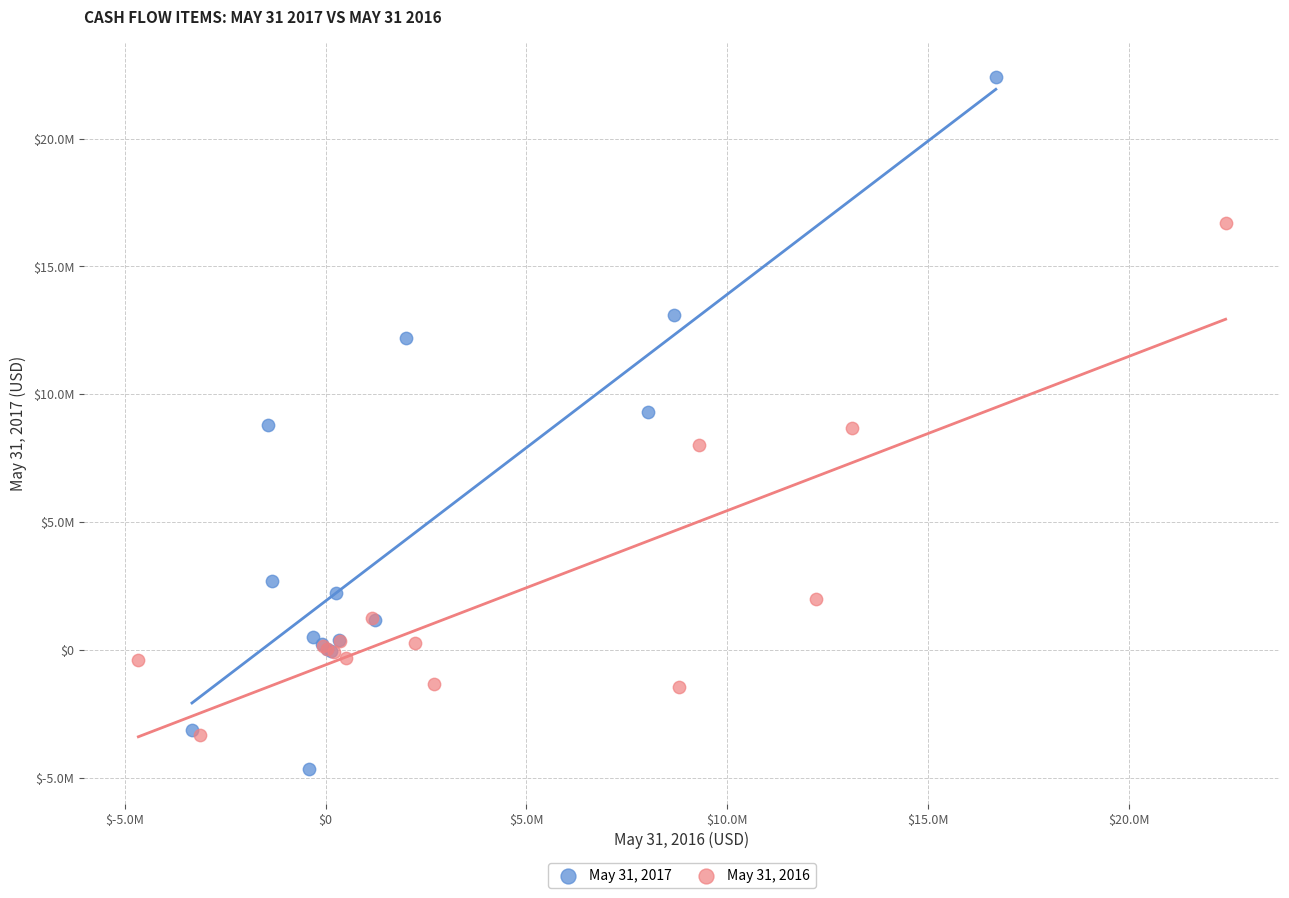

Which series contains the highest Y value?

May 31, 2017